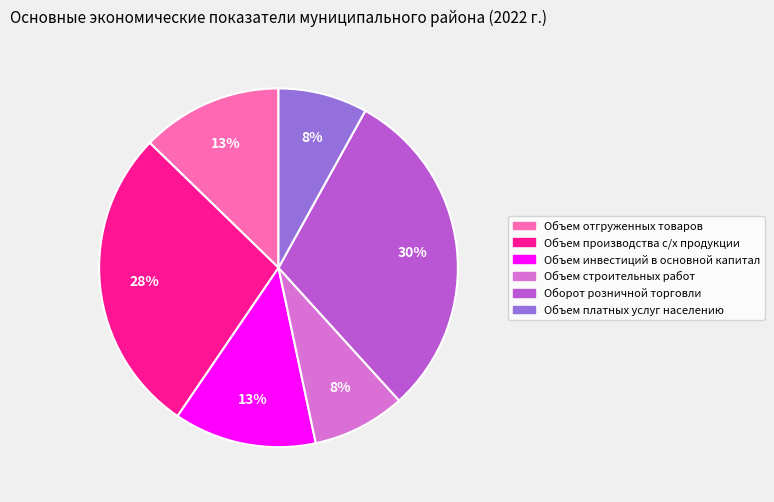

To the nearest percent, what is the difference between the largest and smallest slice percentages?

22%